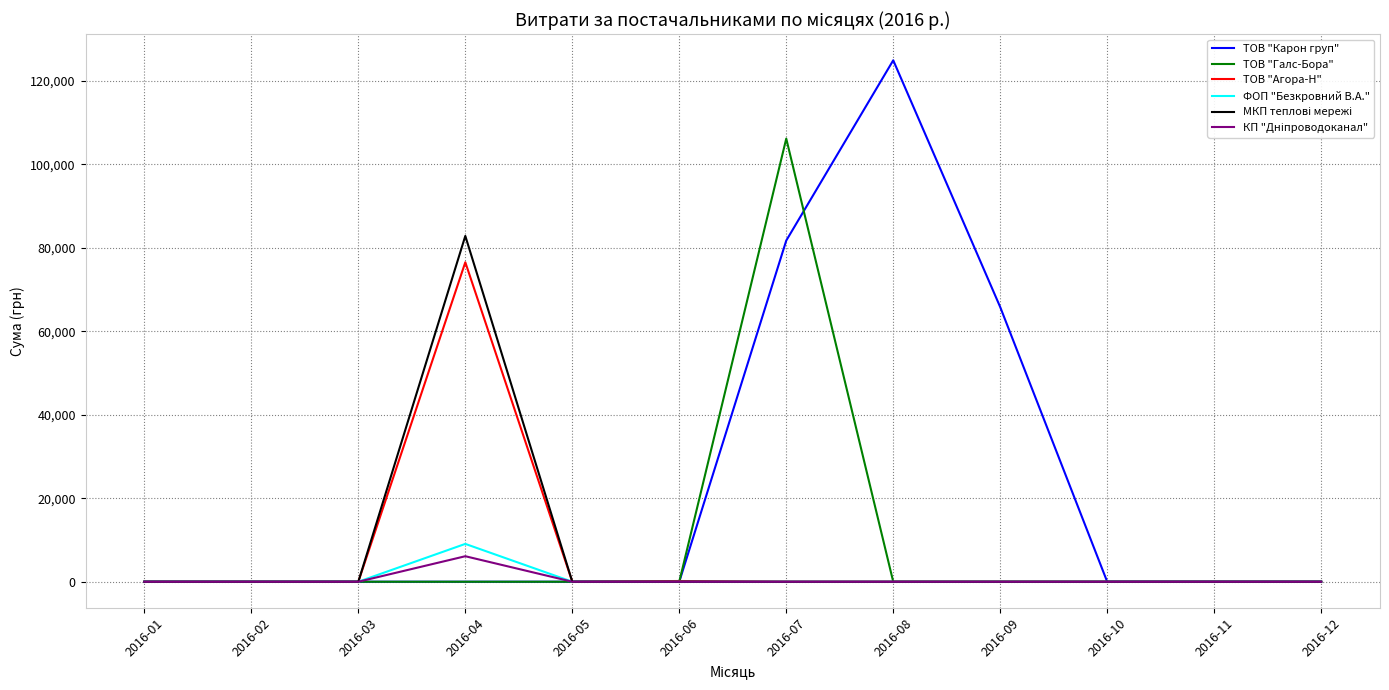

Which series has the largest range (max minus min)?

ТОВ "Карон груп"